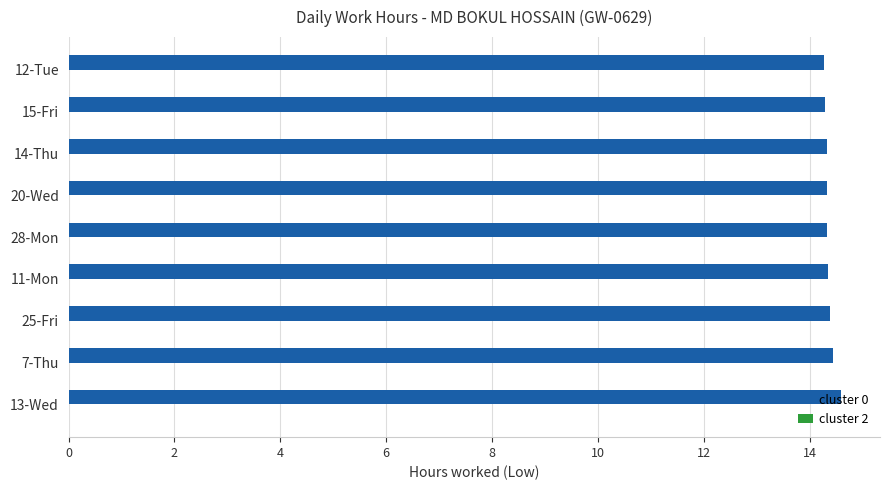

True or false: the data shows 14.3 at 14-Thu.

True